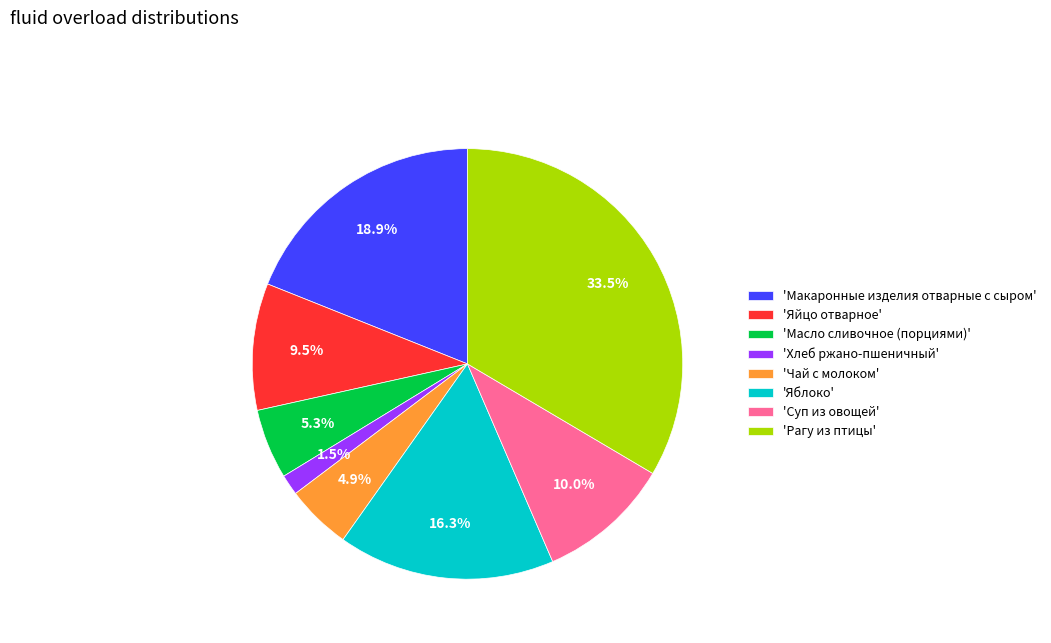

Is 'Суп из овощей' the majority of the pie?

No